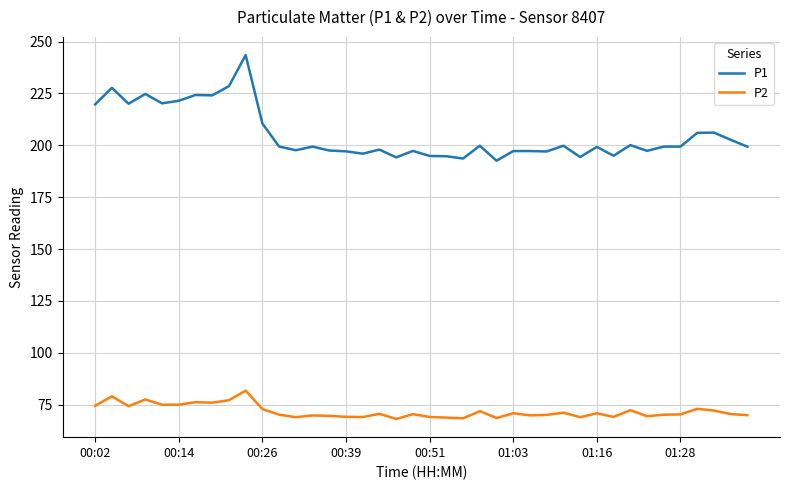

What is the smallest value displayed?

68.1